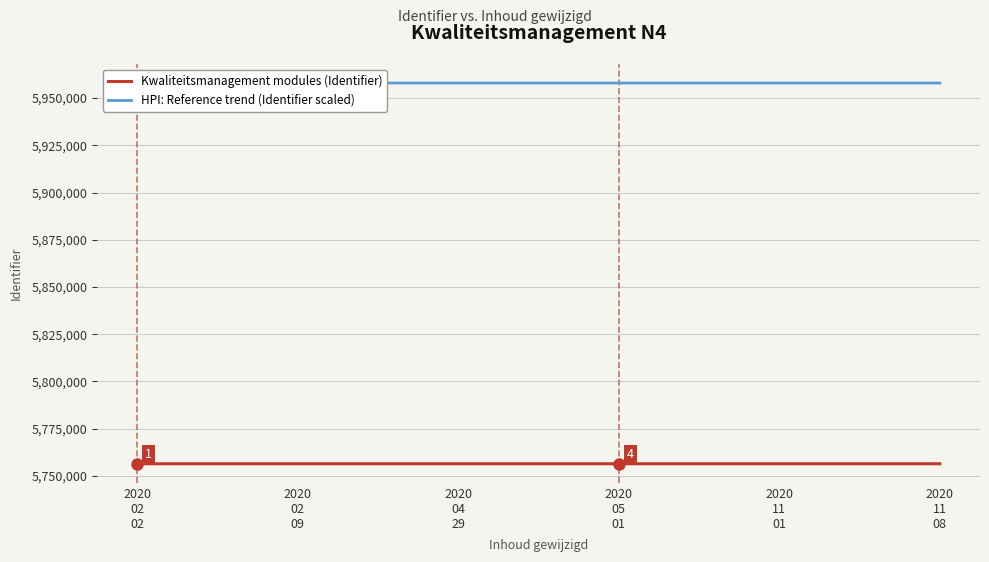

True or false: HPI: Reference trend (Identifier scaled) and Kwaliteitsmanagement modules (Identifier) cross at least once.

False